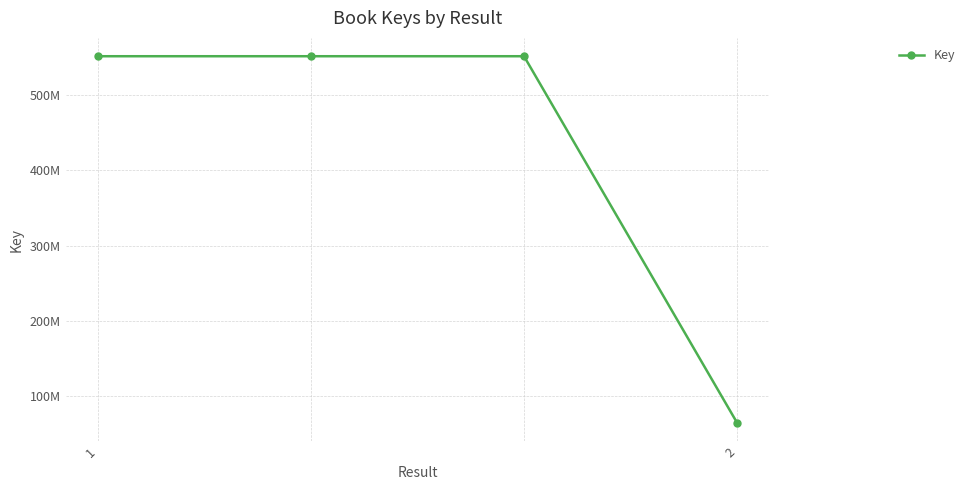

Does the chart have visible grid lines?

Yes